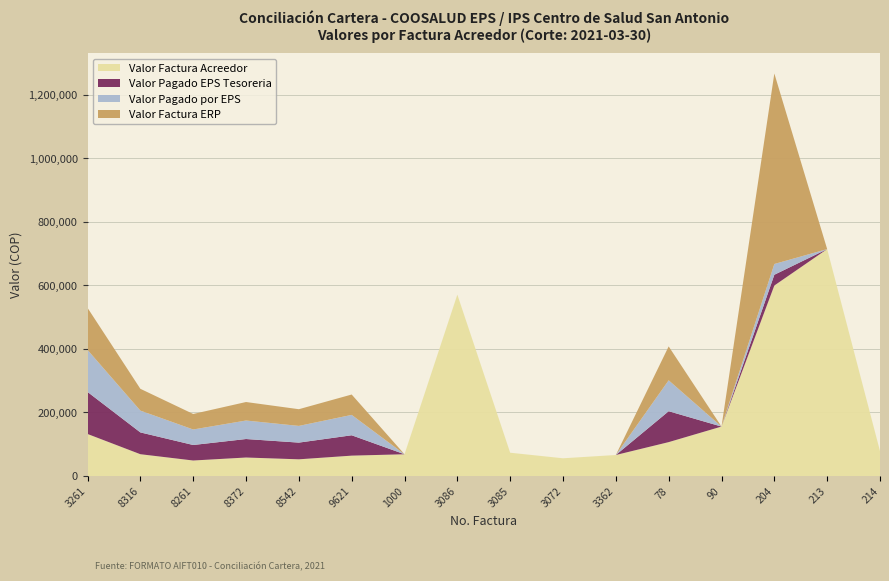

Reading left to right, what are all the values shown in this chart?

Valor Factura Acreedor: 3261=132250	8316=68600	8261=48800	8372=58200	8542=52550	9621=64100	1000=68450	3086=570655	3085=73289	3072=55802	3362=66150	78=106638	90=155589	204=599304	213=713900	214=78400
Valor Pagado EPS Tesoreria: 3261=132250	8316=68600	8261=48800	8372=58200	8542=52550	9621=64100	1000=0	3086=0	3085=0	3072=0	3362=0	78=97238	90=0	204=33876	213=0	214=0
Valor Pagado por EPS: 3261=132250	8316=68600	8261=48800	8372=58200	8542=52550	9621=64100	1000=0	3086=0	3085=0	3072=0	3362=0	78=97238	90=0	204=33876	213=0	214=0
Valor Factura ERP: 3261=132250	8316=68600	8261=48800	8372=58200	8542=52550	9621=64100	1000=0	3086=0	3085=0	3072=0	3362=0	78=106638	90=0	204=599304	213=0	214=0